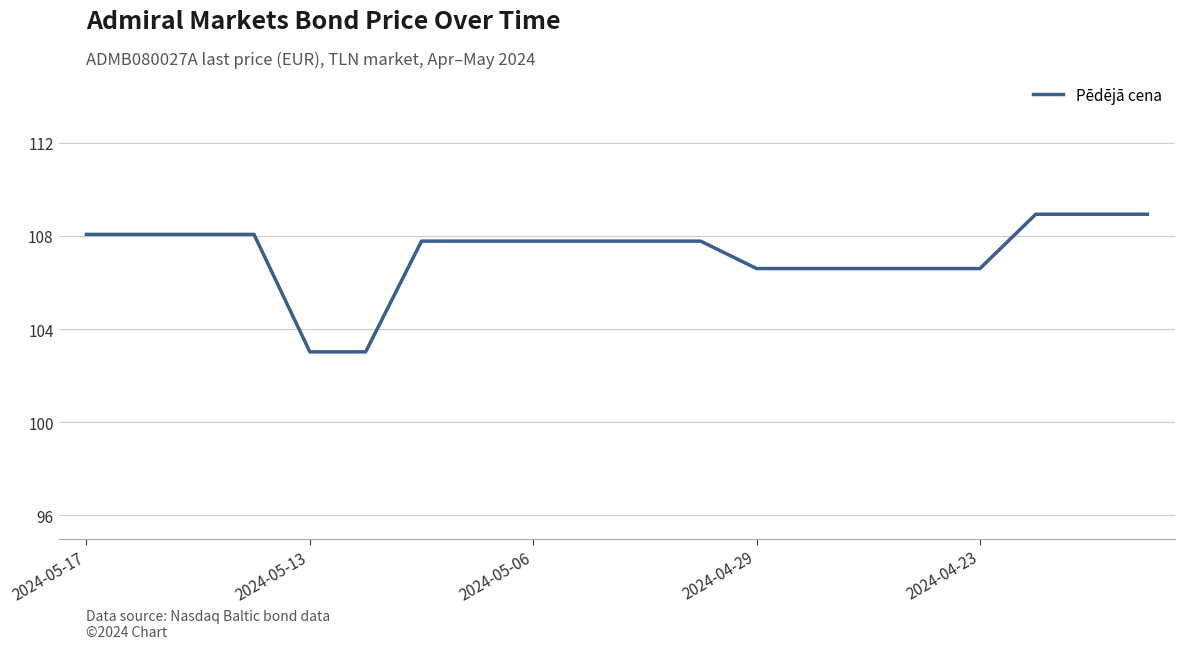

What is the greatest value displayed?

108.9